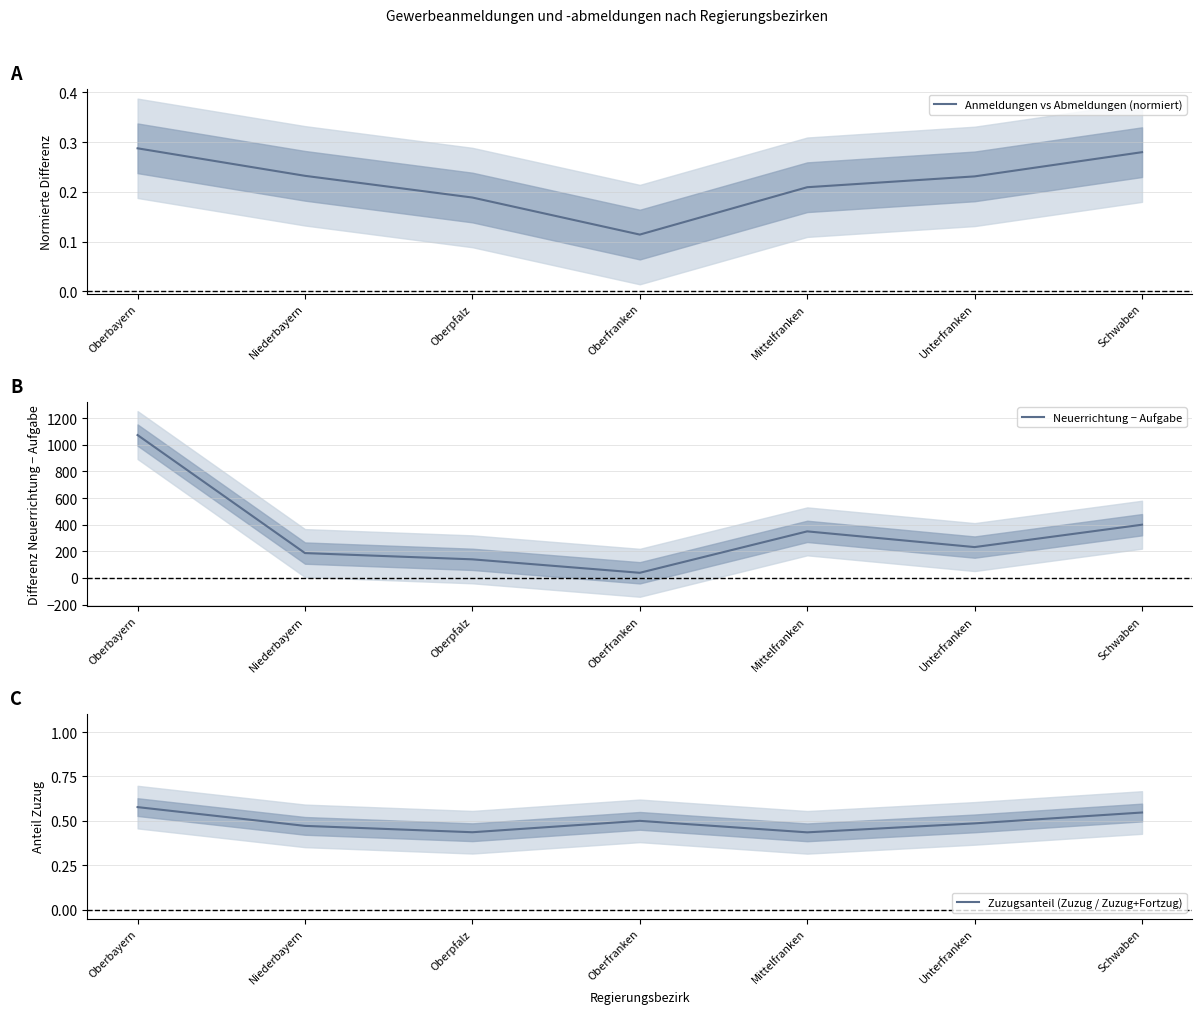

True or false: Anmeldungen vs Abmeldungen (normiert) has a value of 0.1 at Oberfranken.

True